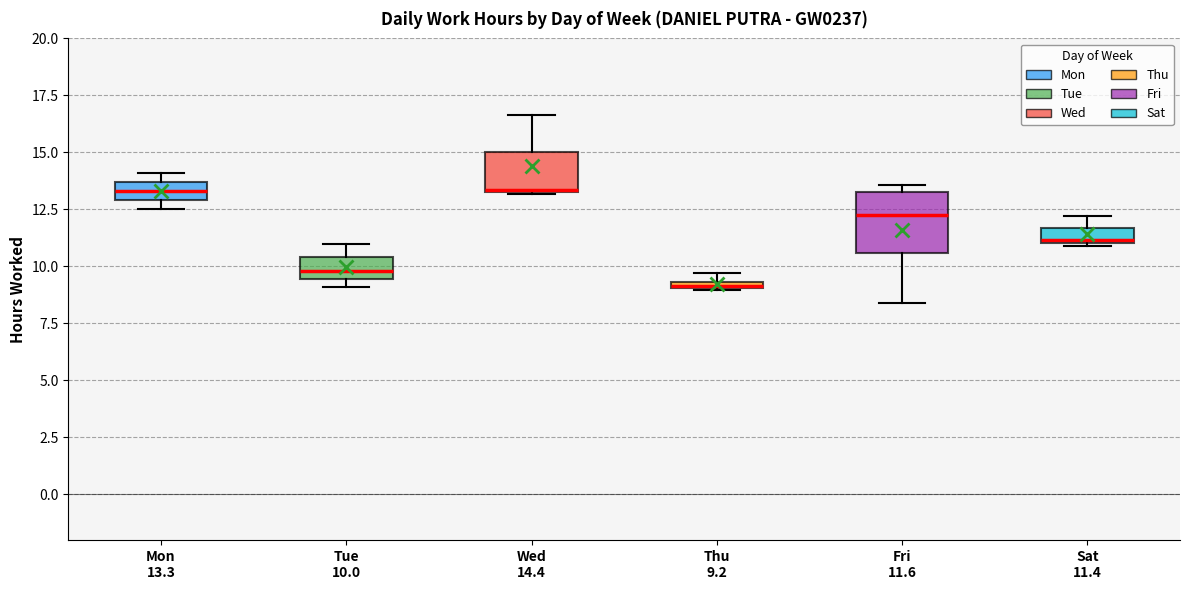

Where does the upper whisker of the box for Tue 10.0 end on the y-axis? The values are not printed on the chart, so give them approximately, as read against the axis.

11.0